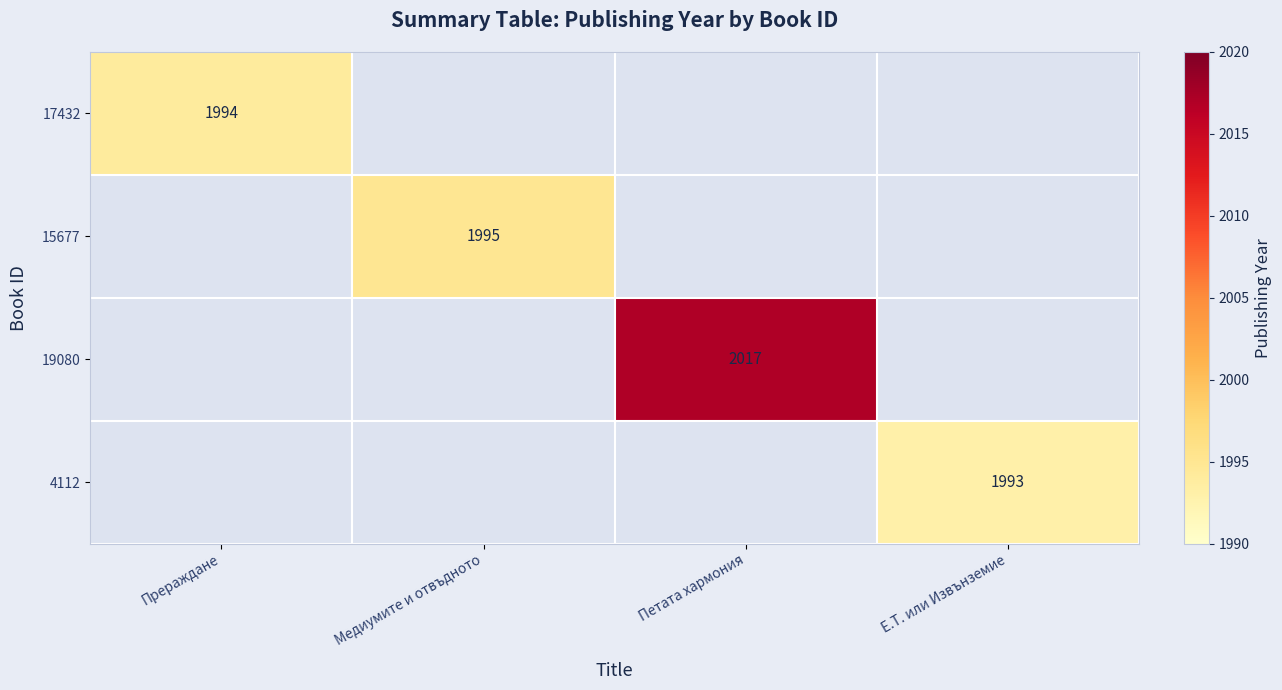

The 4112 series shows 1993 at Е.Т. или Извънземие. True or false?

True